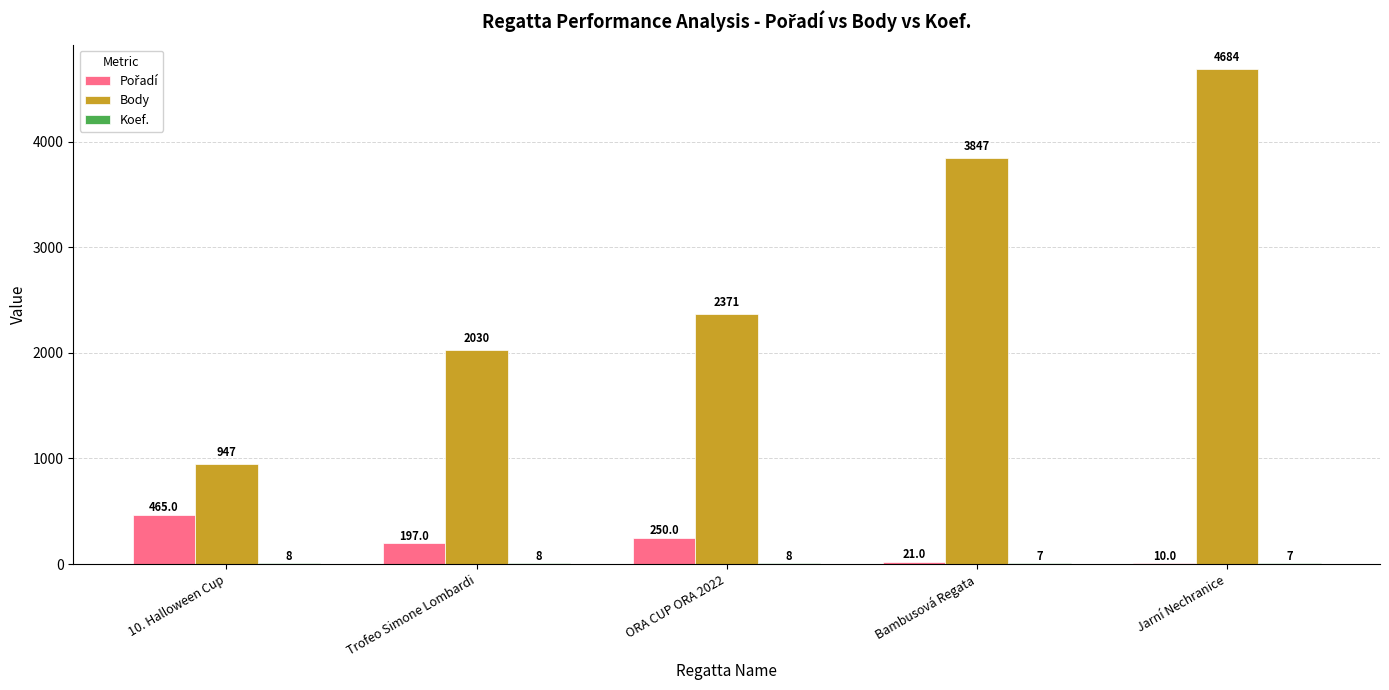

The value of Body at Bambusová Regata is 5254. True or false?

False